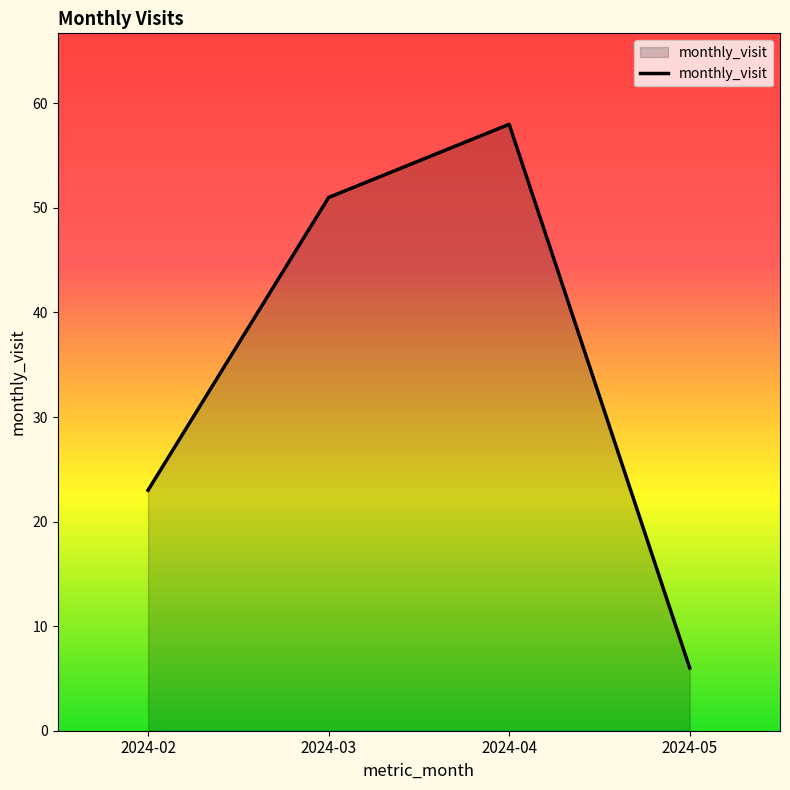

Reading right to left, list all the values displayed in this chart.

6	58	51	23